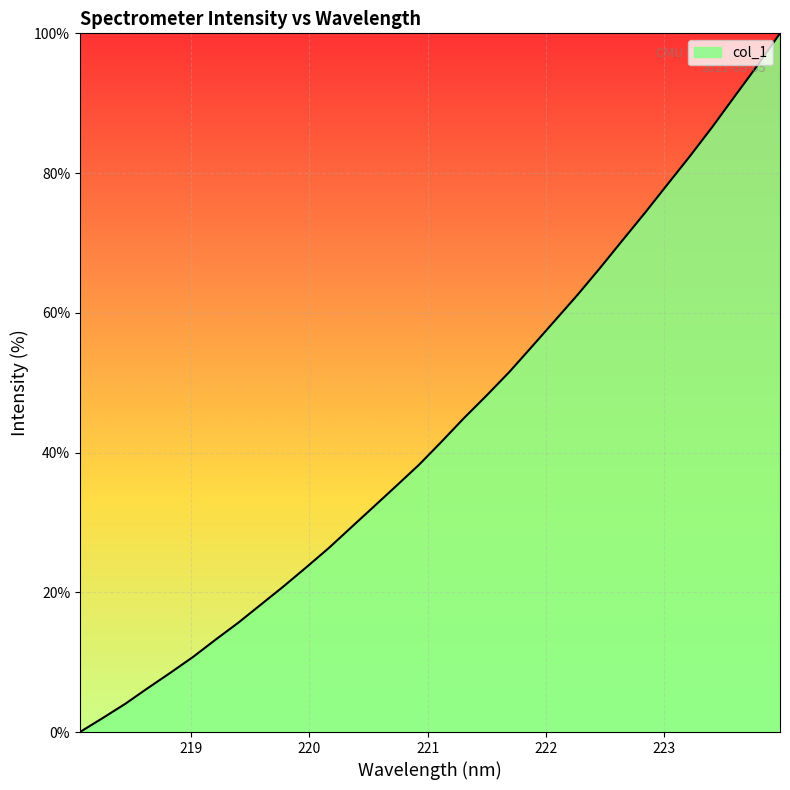

Reading right to left, transcribe all the data shown in this chart.

100.0	95.4	91.0	86.6	82.4	78.3	74.3	70.3	66.3	62.5	58.8	55.1	51.5	48.2	44.9	41.6	38.2	35.2	32.3	29.3	26.3	23.5	20.8	18.2	15.6	13.2	10.7	8.5	6.3	4.0	2.0	0.0